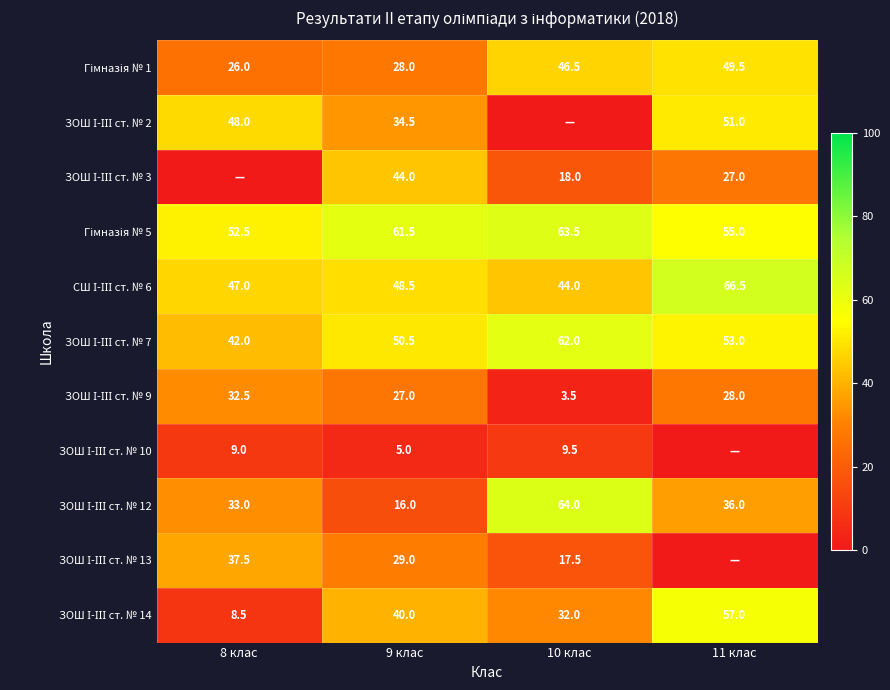

List the series in order of their peak value, highest first.

СШ І-ІІІ ст. № 6, ЗОШ І-ІІІ ст. № 12, Гімназія № 5, ЗОШ І-ІІІ ст. № 7, ЗОШ І-ІІІ ст. № 14, ЗОШ І-ІІІ ст. № 2, Гімназія № 1, ЗОШ І-ІІІ ст. № 3, ЗОШ І-ІІІ ст. № 13, ЗОШ І-ІІІ ст. № 9, ЗОШ І-ІІІ ст. № 10